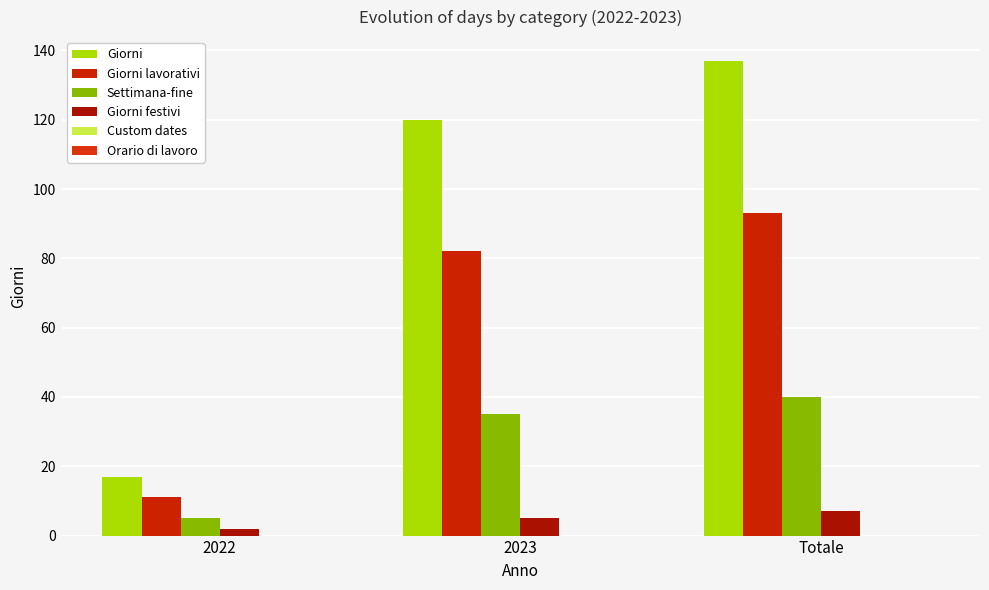

At which label is Giorni lavorativi closest to 52?

2023